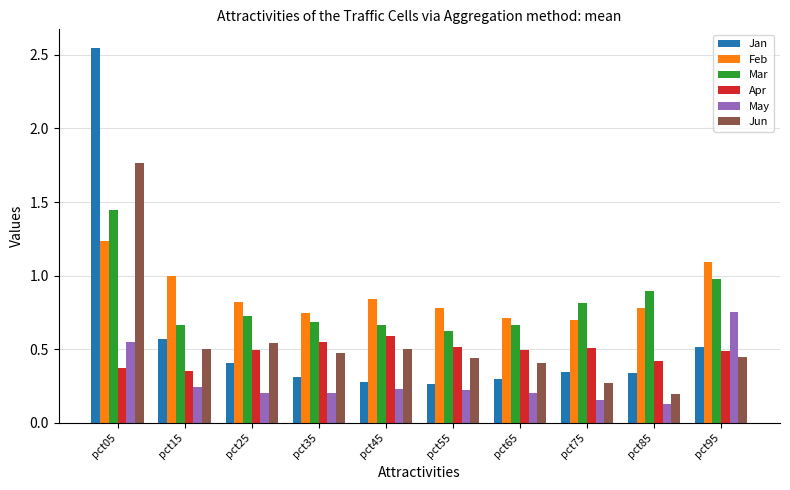

Which category has the highest value in the Mar series?

pct05